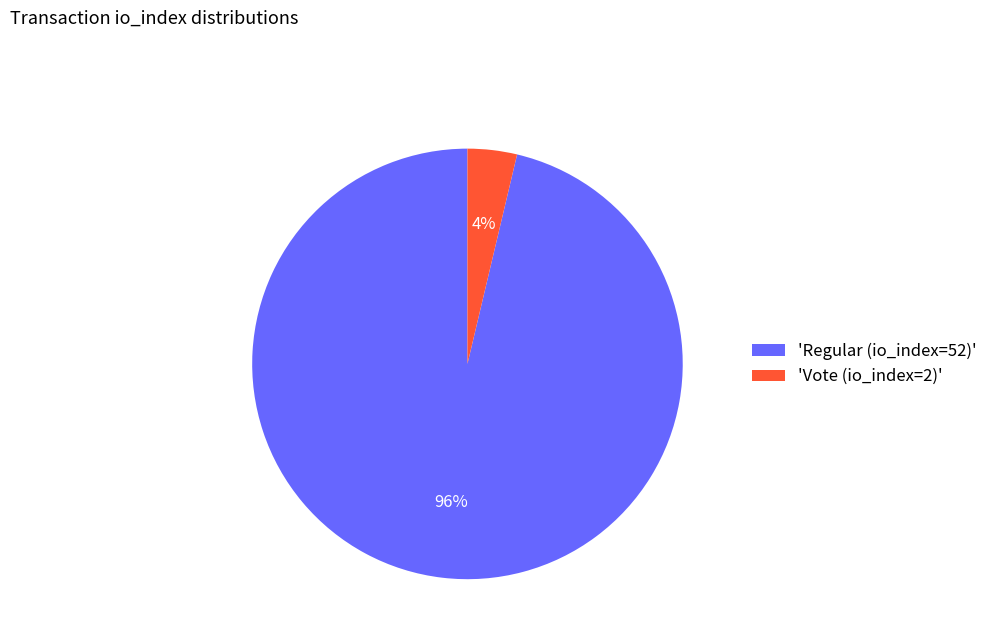

Which has a higher value, 'Vote (io_index=2)' or 'Regular (io_index=52)'?

'Regular (io_index=52)'